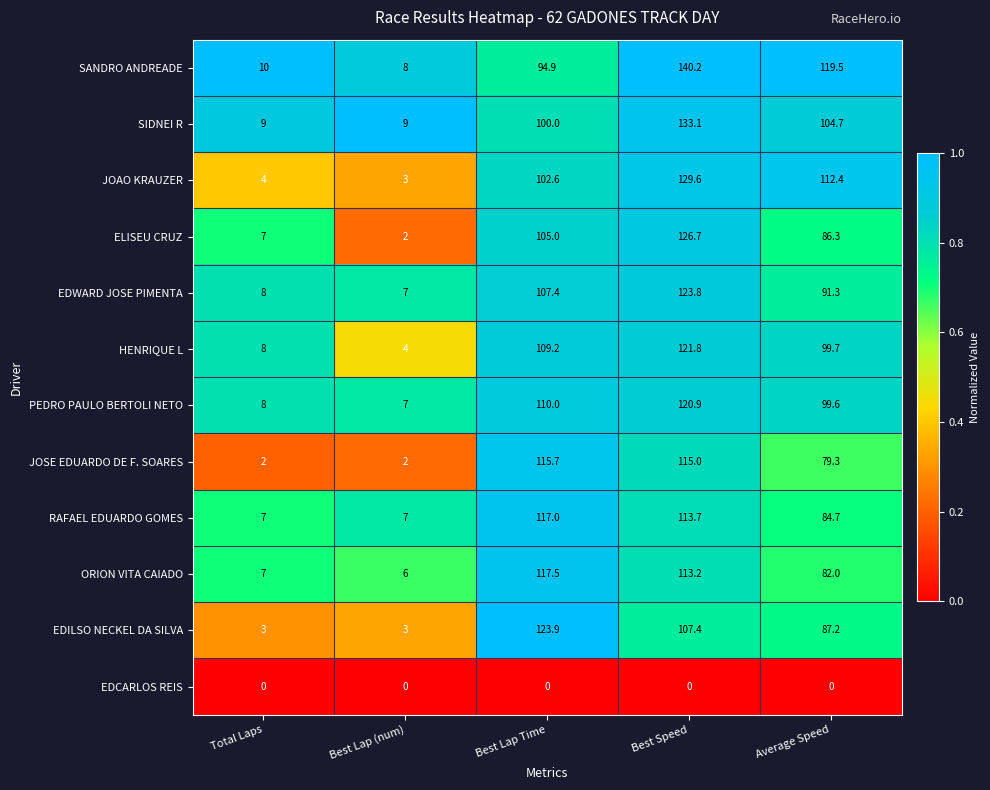

At which label does EDWARD JOSE PIMENTA first exceed 91?

Best Lap Time